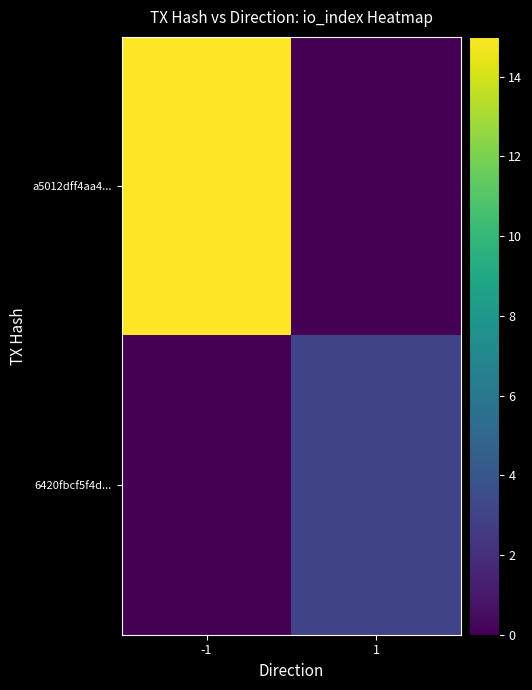

Which series changed the most between -1 and 1?

a5012dff4aa4...